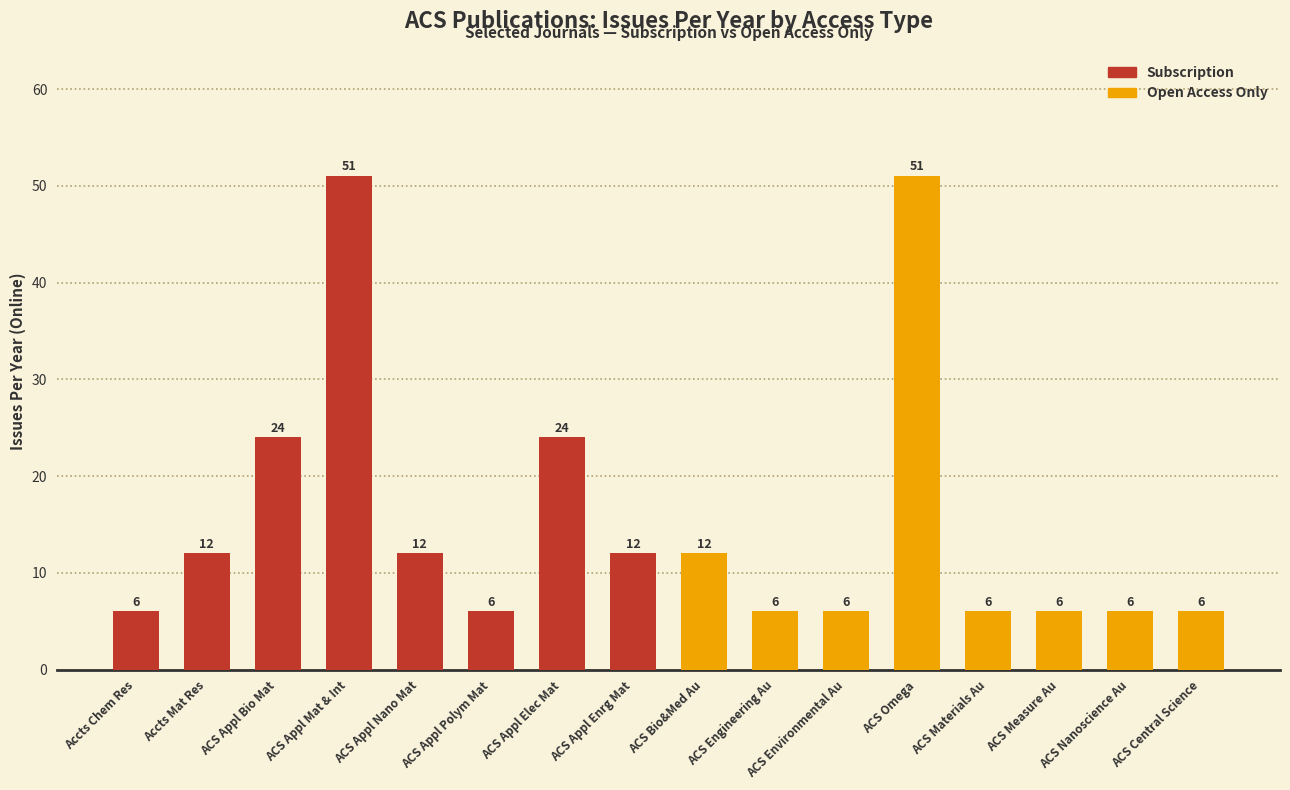

Which series has the largest total across all categories?

Subscription